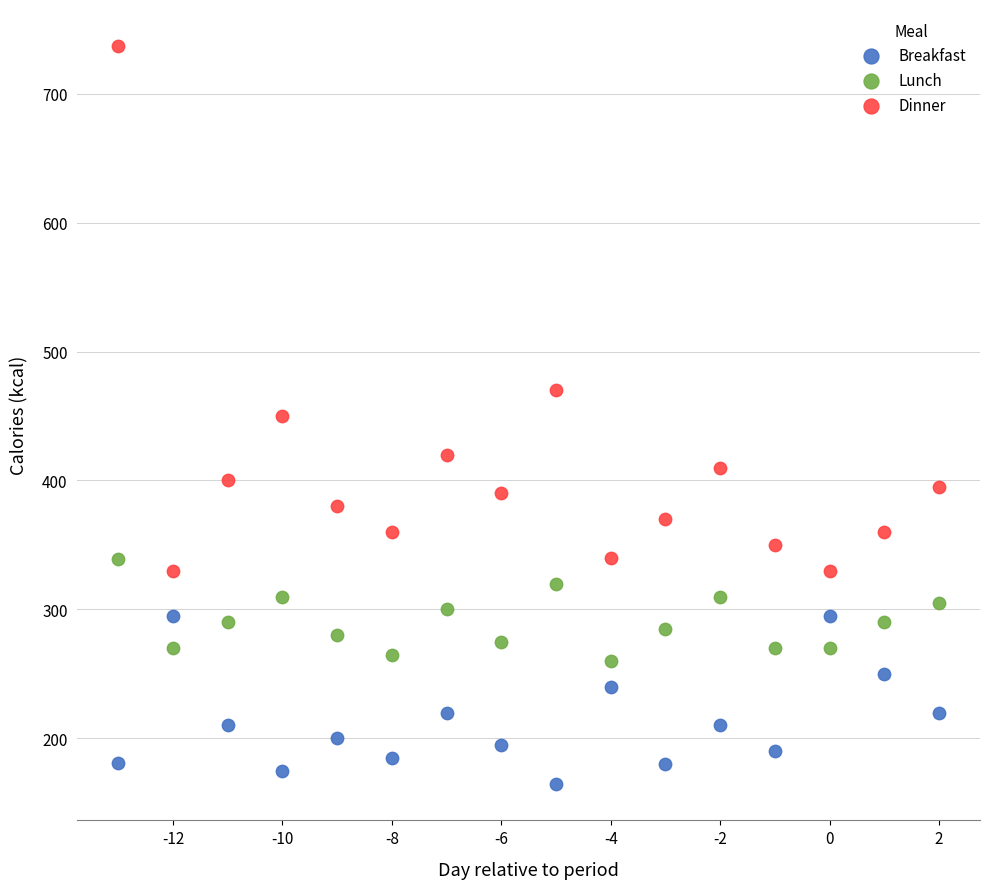

Which series has the largest Y range (max minus min)?

Dinner